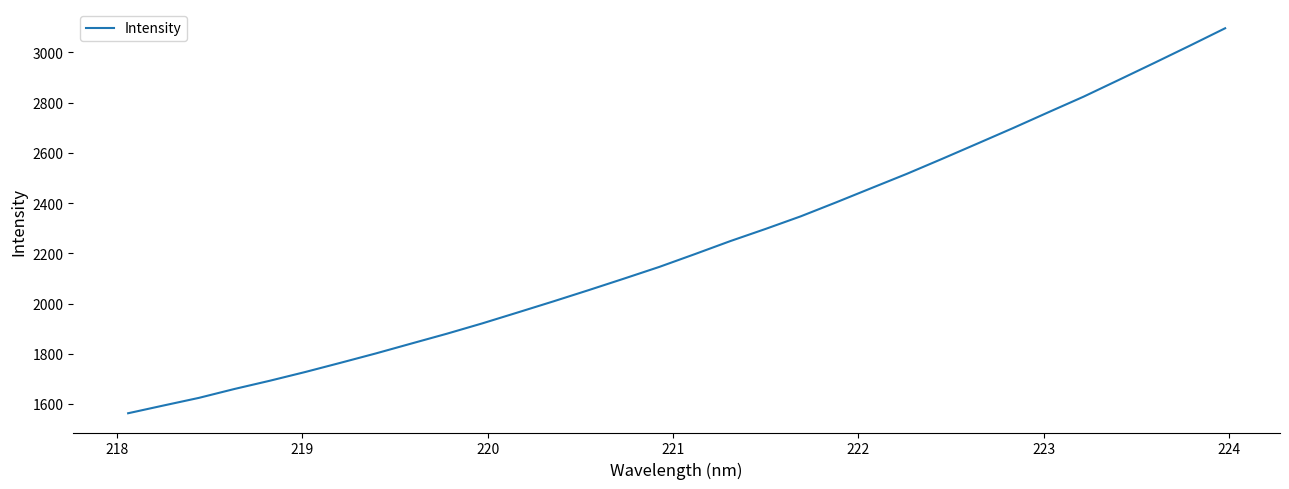

What is the difference between the maximum and minimum values?

1533.0